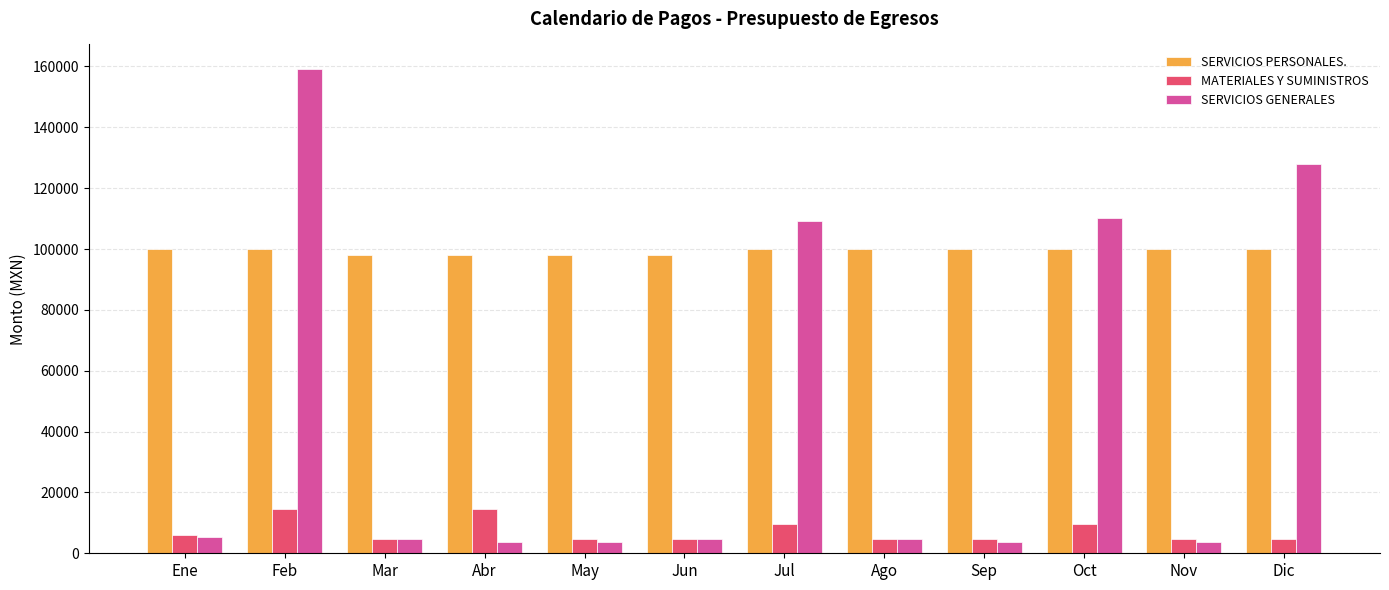

What is the value of the SERVICIOS GENERALES bar at the 2nd from the left?

159271.0